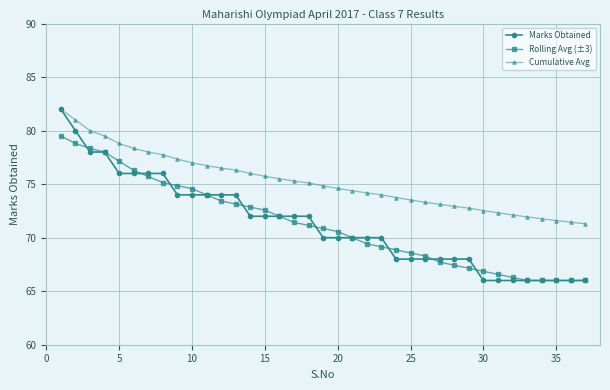

What is the greatest value displayed?

82.0